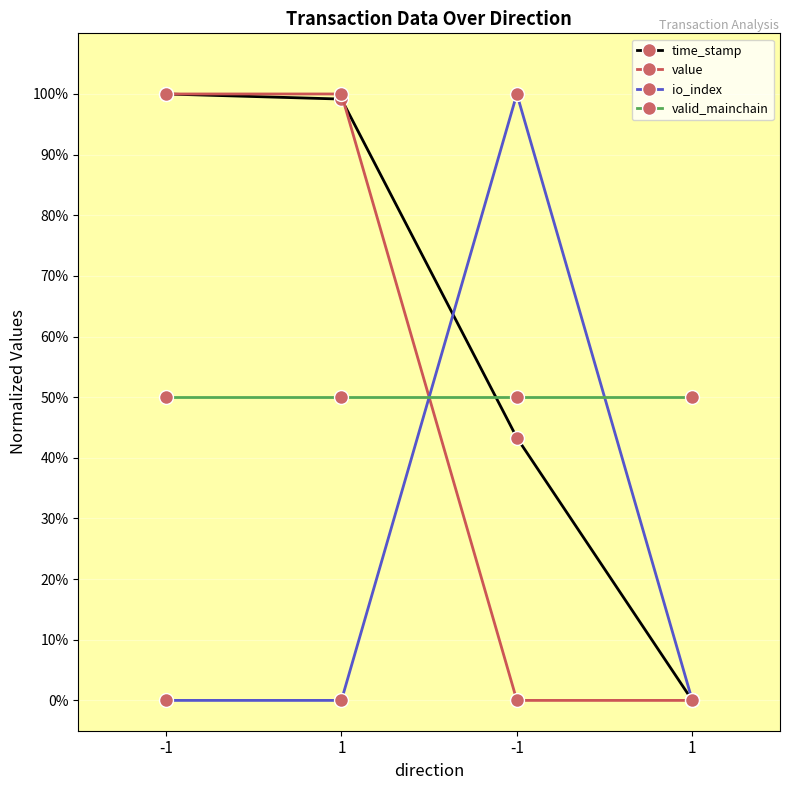

What are all the series names shown in the legend?

time_stamp, value, io_index, valid_mainchain